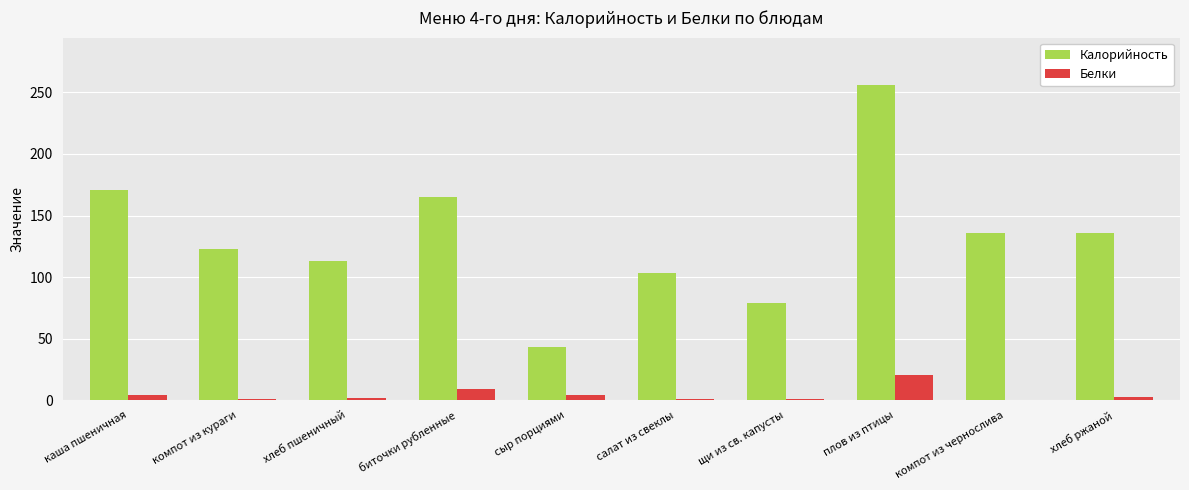

Where is Белки nearest to the value 10?

биточки рубленные